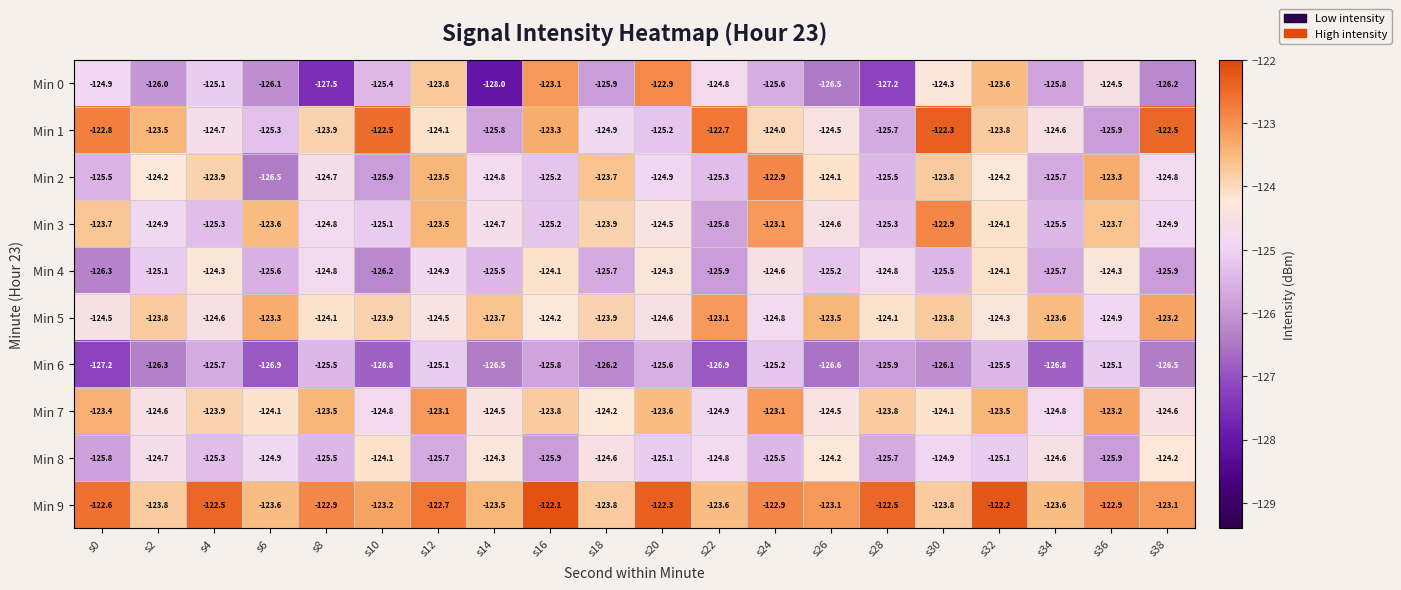

Where does the Min 4 series first go above -125?

s4